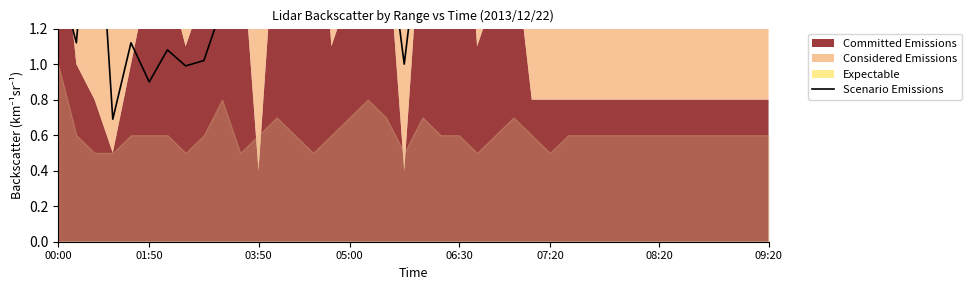

How many categories are shown in the chart?

40